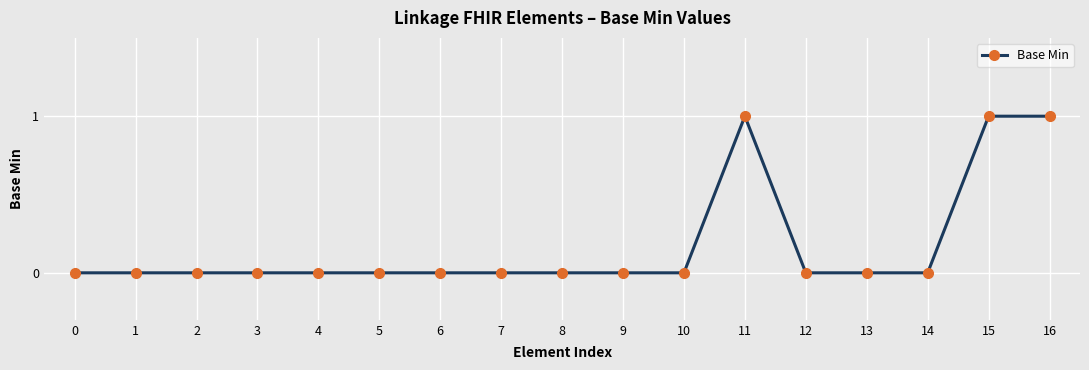

What is the value of the 16th point from the left?

1